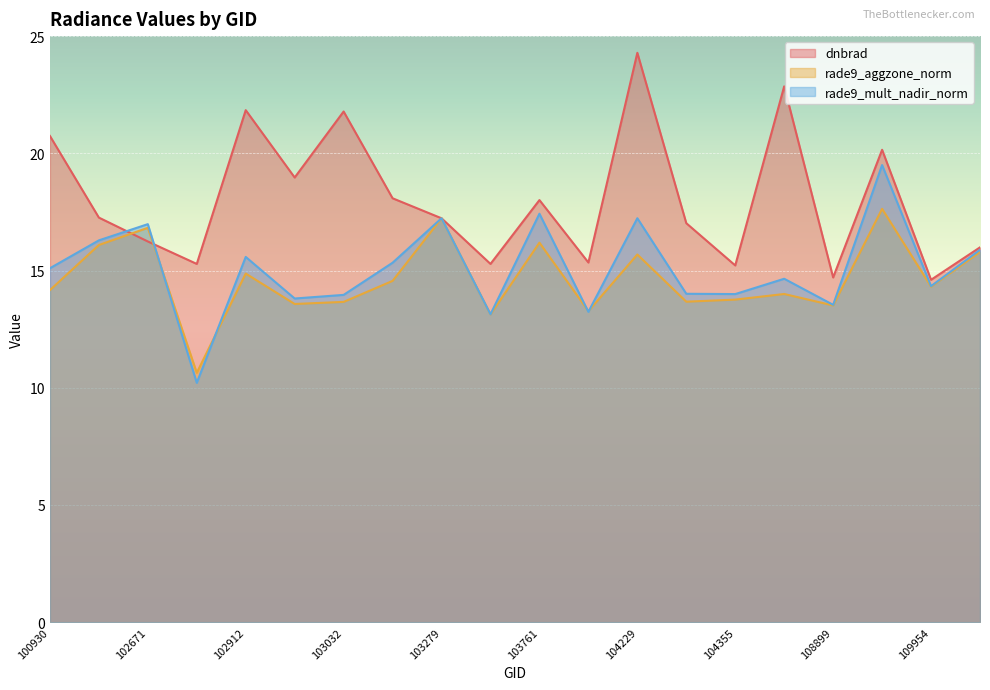

What is the maximum value for rade9_aggzone_norm?

17.6